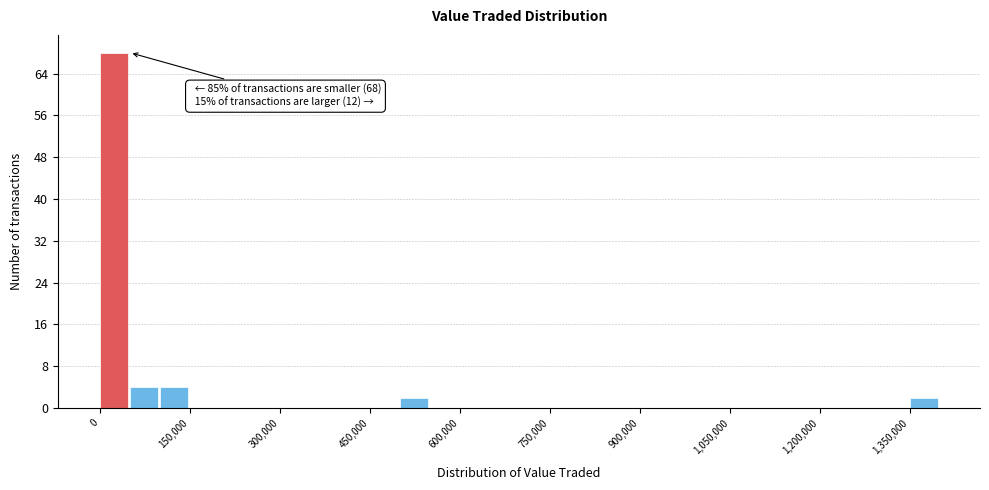

Read against the x-axis, roughly where is the centre of the tallest bar?

20000